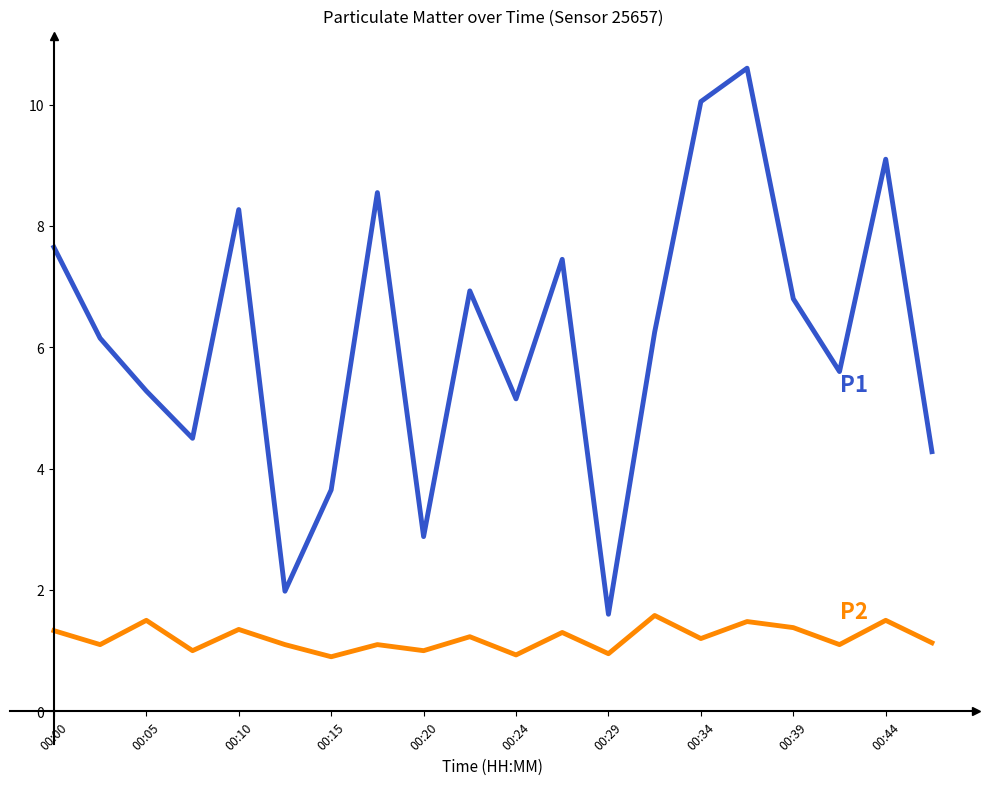

What is the maximum value shown in the chart?

10.6